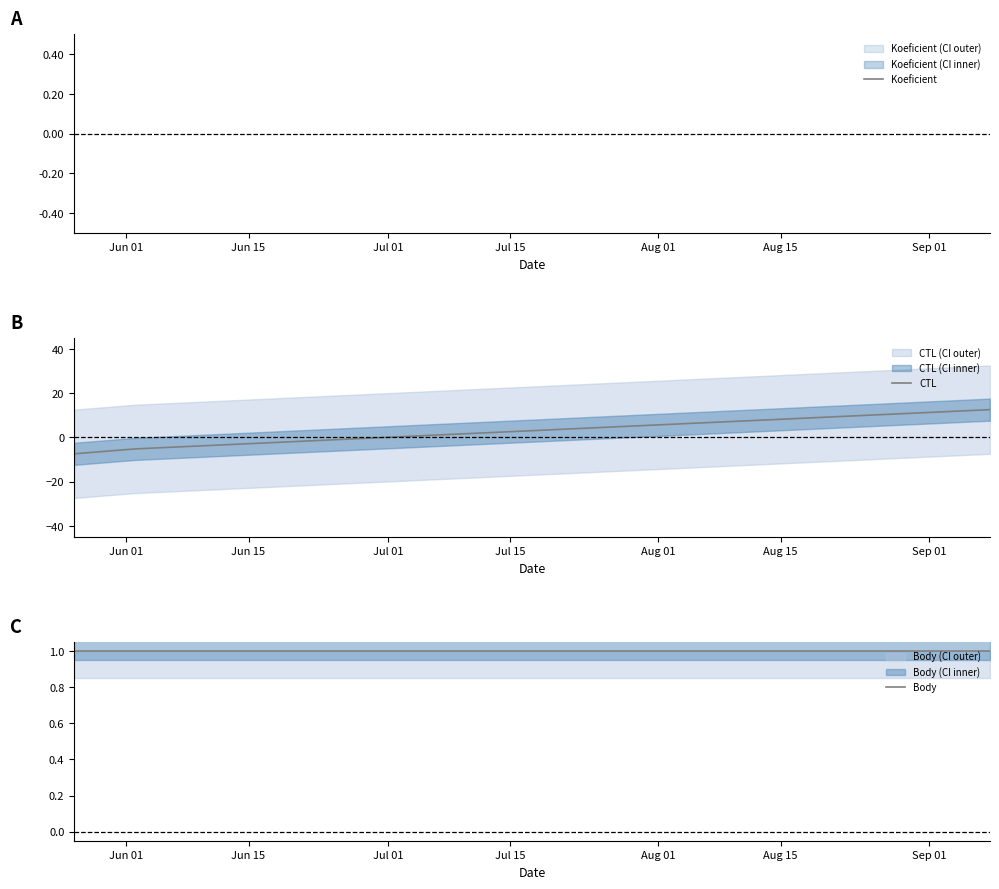

What is the maximum value for CTL?

12.6